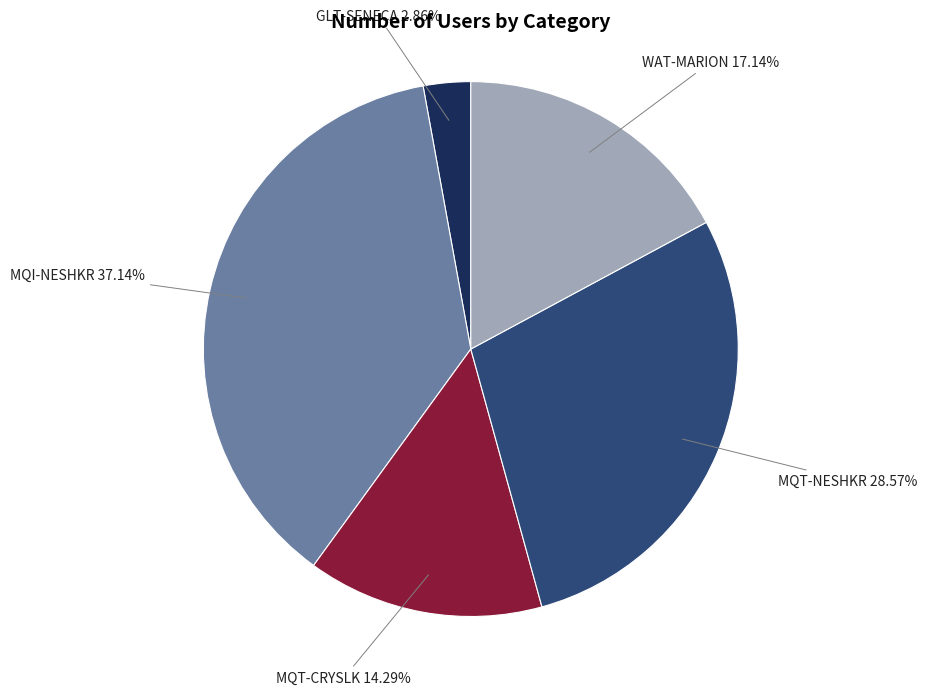

To the nearest percent, what is the combined percentage of MQT-CRYSLK and MQT-NESHKR?

43%